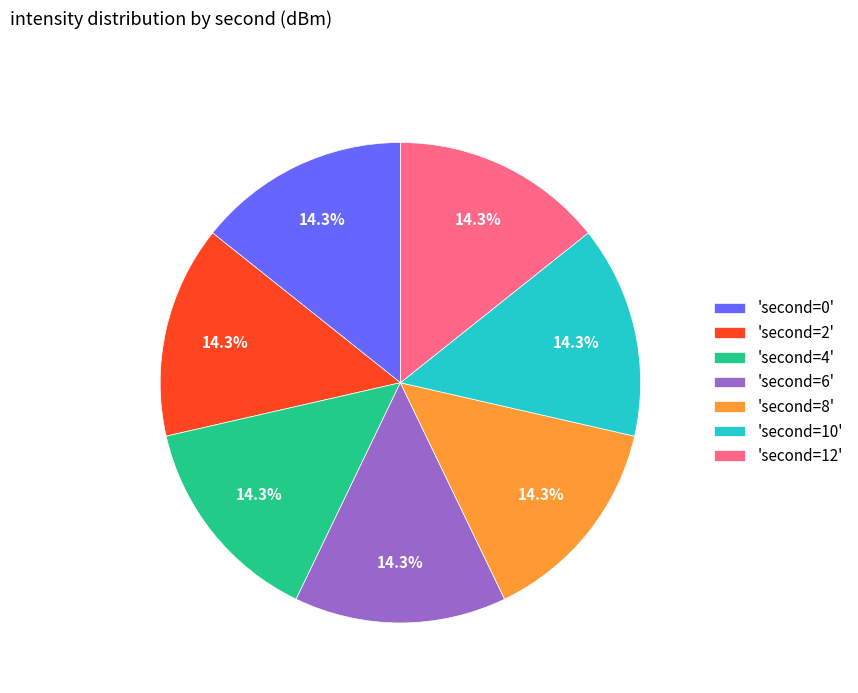

To the nearest percent, what is the average slice percentage?

14%